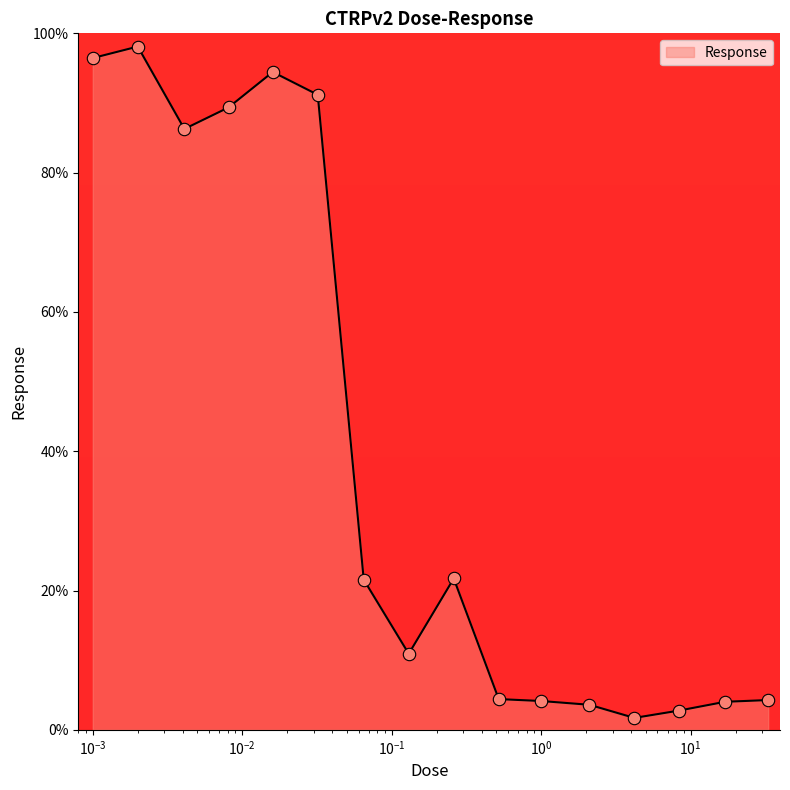

What is the greatest value displayed?

98.1